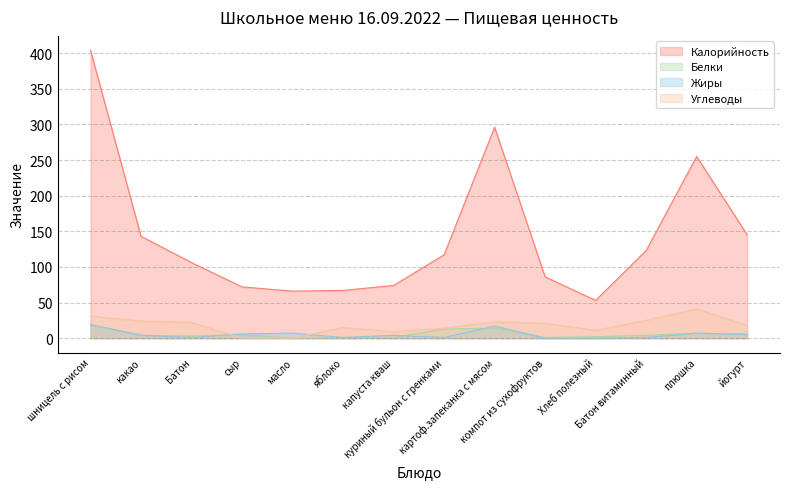

What is the total value across all series at йогурт?

174